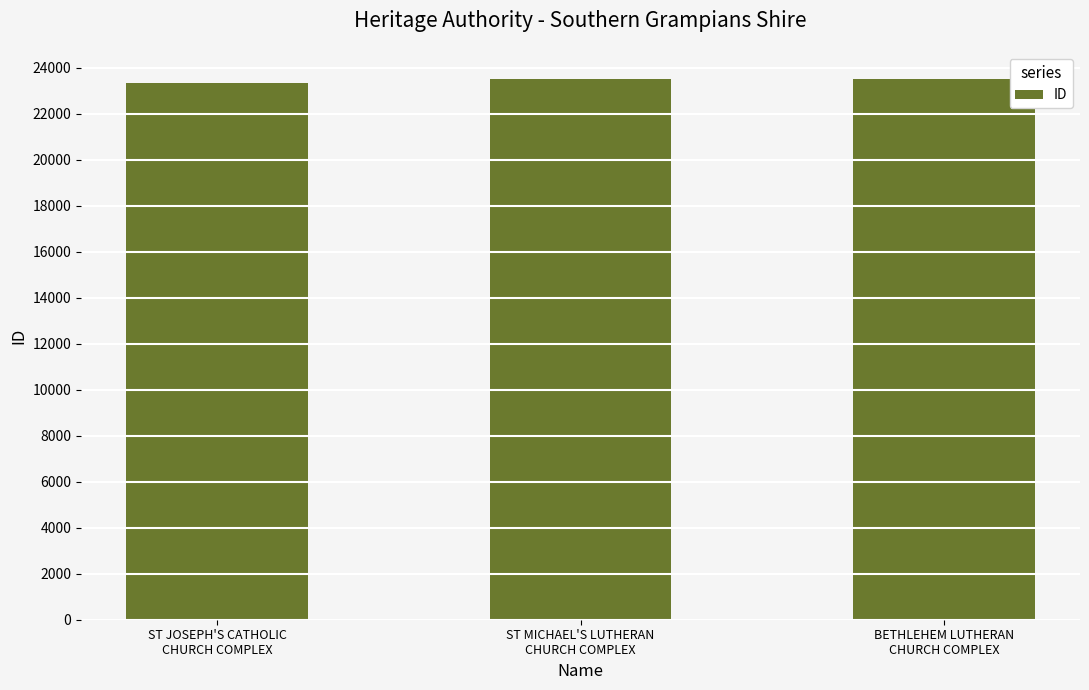

How many values are below 23498?

1